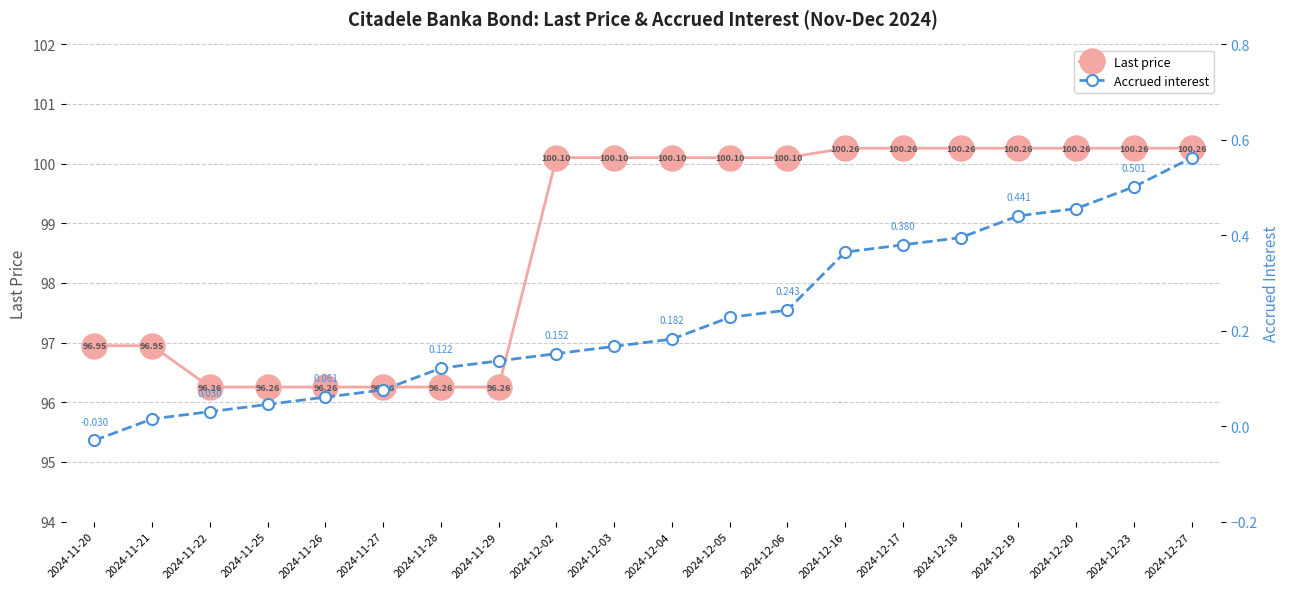

Which series changed the most between 2024-11-27 and 2024-12-27?

Last price